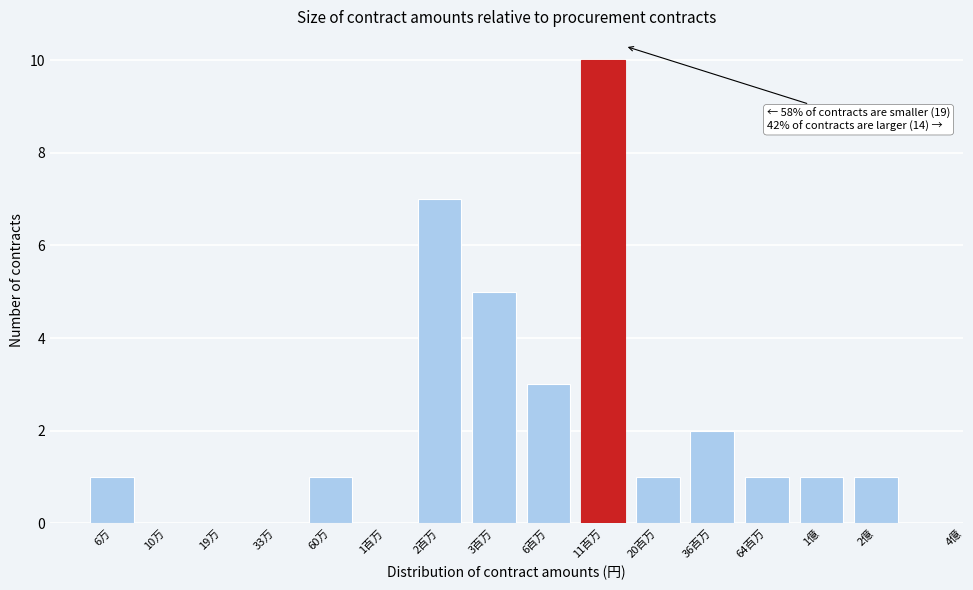

Reading left to right, what are all the values shown in this chart?

6万=1	10万=0	19万=0	33万=0	60万=1	1百万=0	2百万=7	3百万=5	6百万=3	11百万=10	20百万=1	36百万=2	64百万=1	1億=1	2億=1